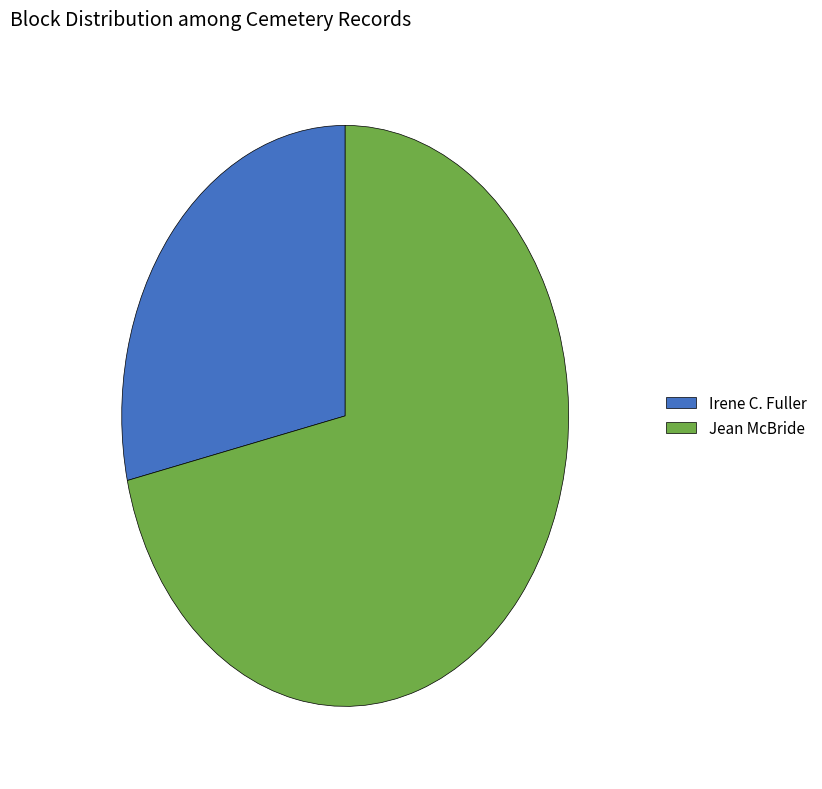

Combined, do Jean McBride and Irene C. Fuller account for over 50%?

Yes